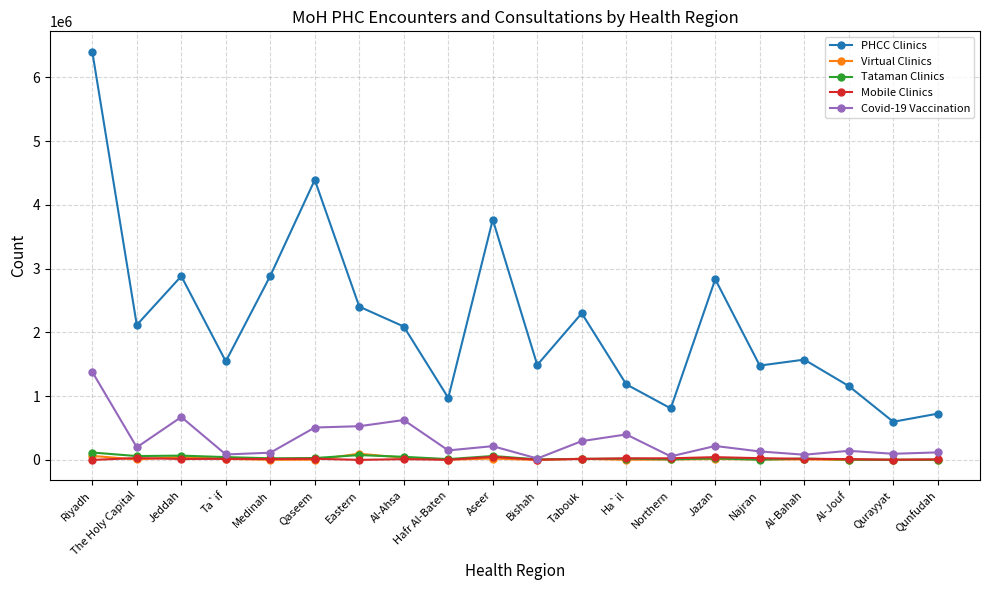

True or false: PHCC Clinics and Mobile Clinics intersect in this chart.

False